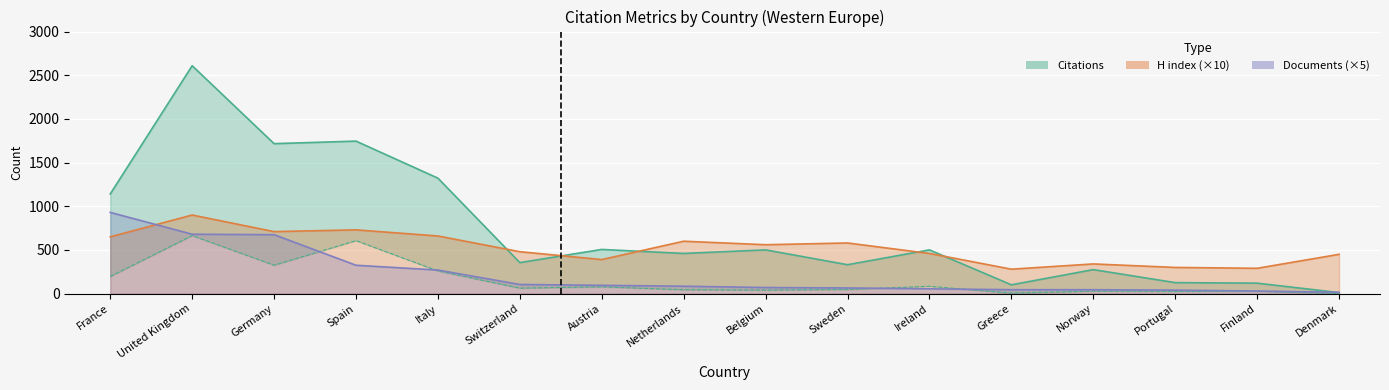

At how many categories does at least one series exceed 1606?

3